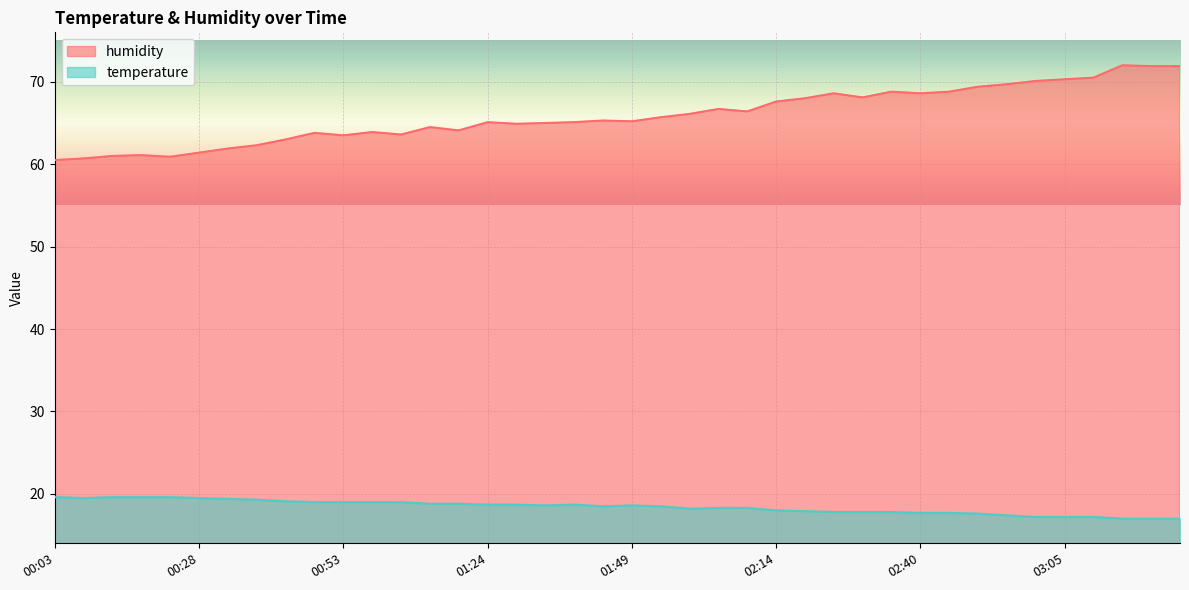

Which series has the largest range (max minus min)?

humidity